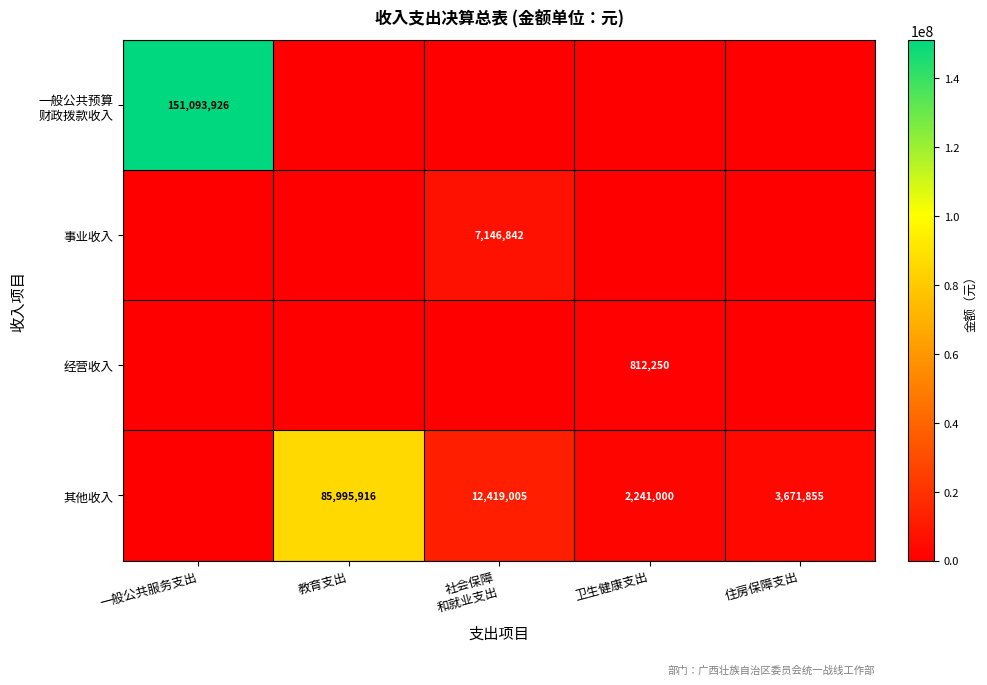

True or false: 经营收入 has a value of 812250 at 卫生健康支出.

True